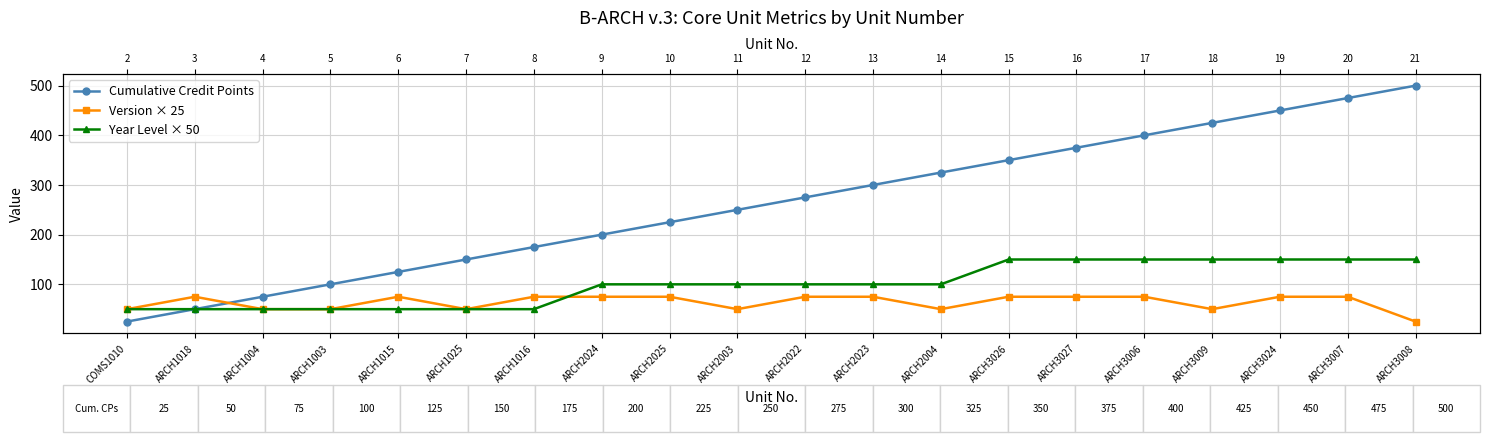

Is it true that Cumulative Credit Points equals 425 at ARCH3009?

True